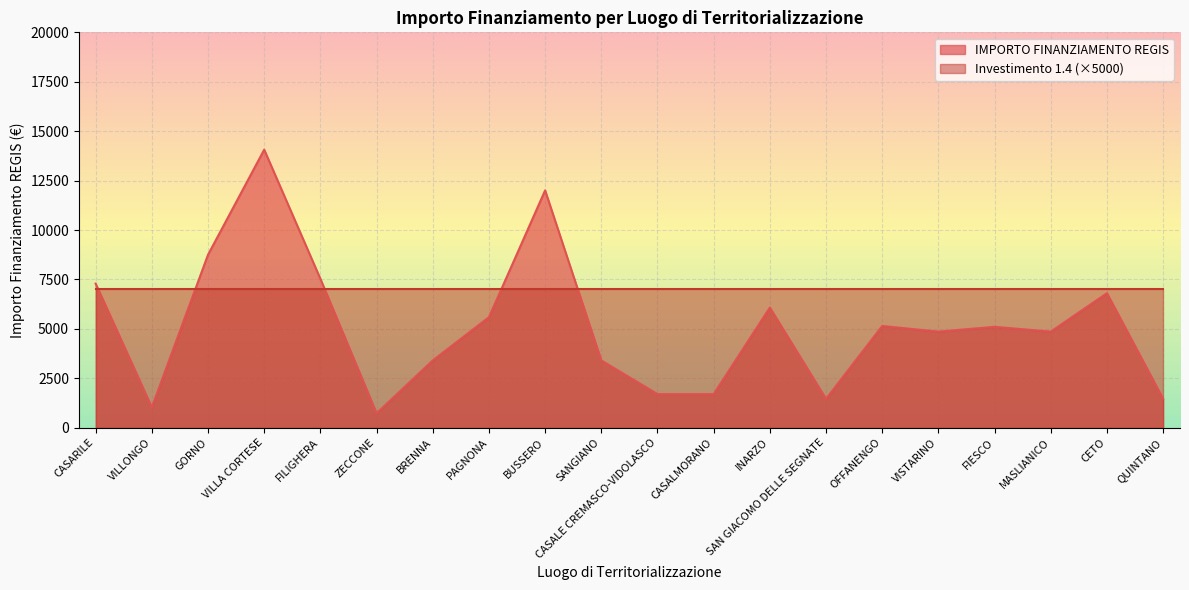

What is the approximate value at CETO, to the nearest 10?

6800